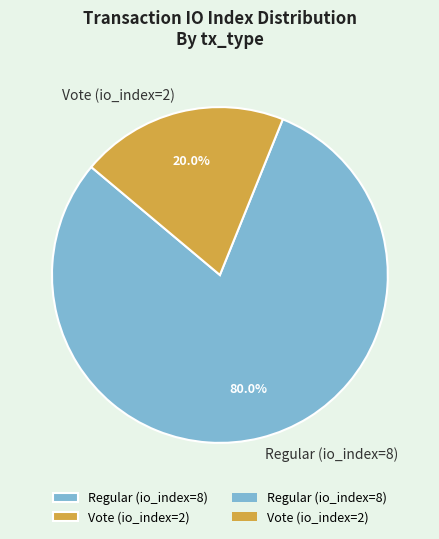

Does Vote (io_index=2) represent more than half of the total?

No